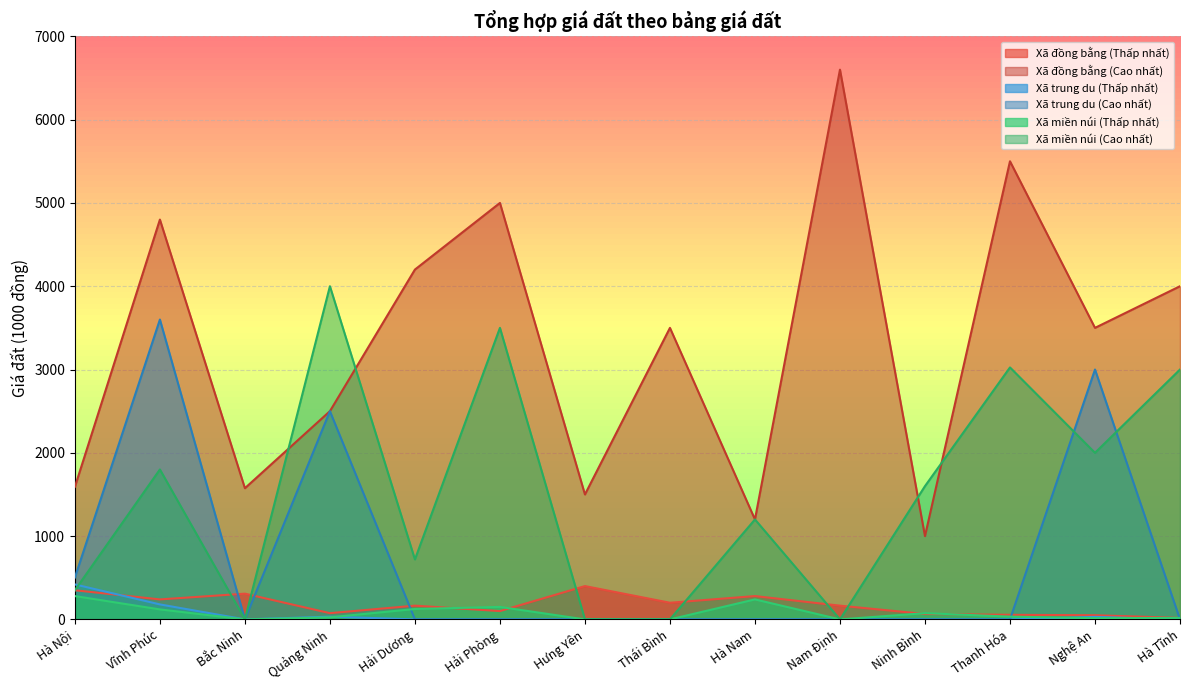

After their last crossing, which series has the higher values: Xã miền núi (Thấp nhất) or Xã trung du (Cao nhất)?

Xã miền núi (Thấp nhất)